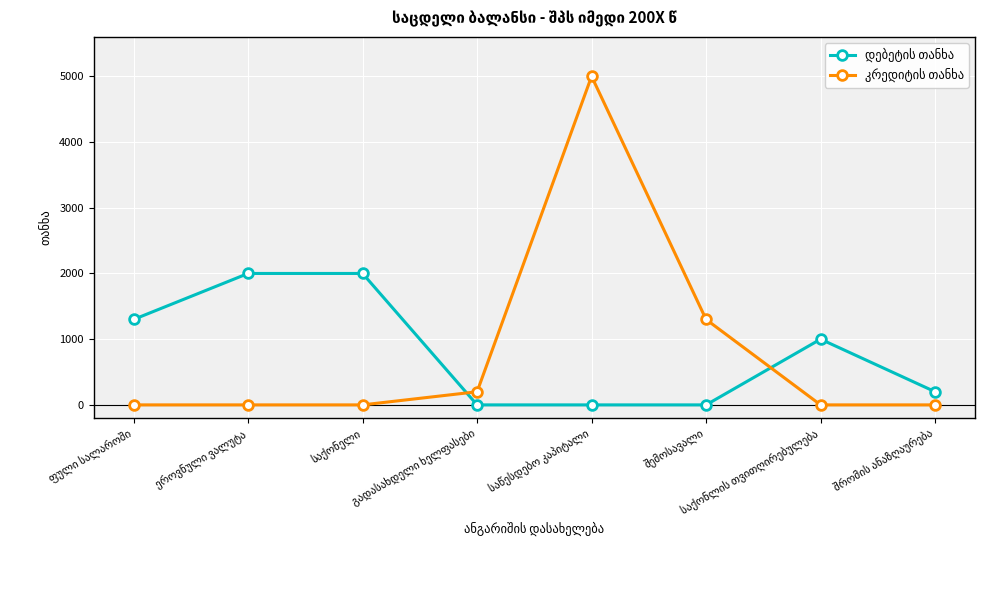

Count the number of data series in this chart.

2